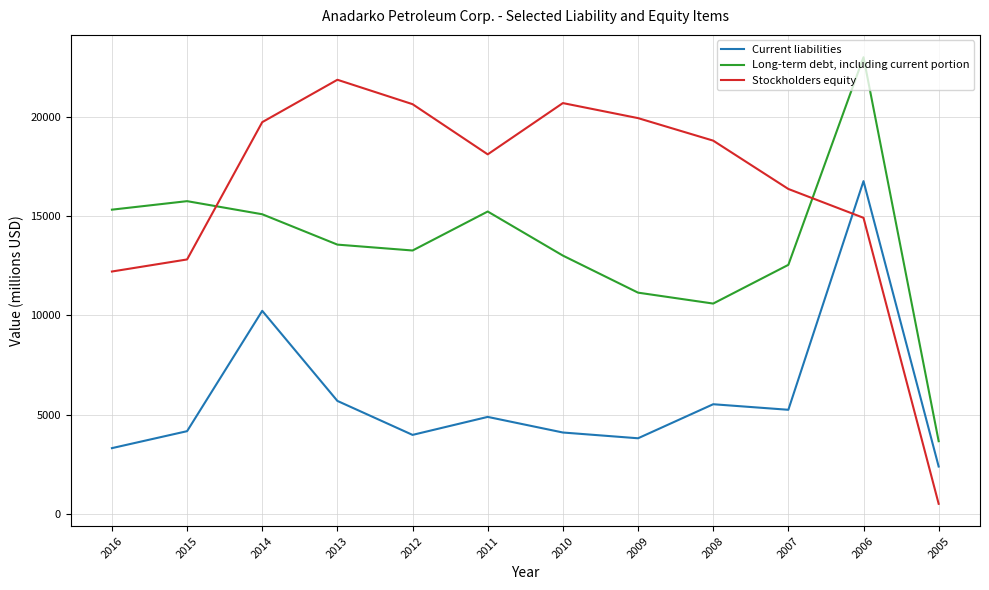

What is the difference between the maximum and minimum values in the Stockholders equity series?

21330